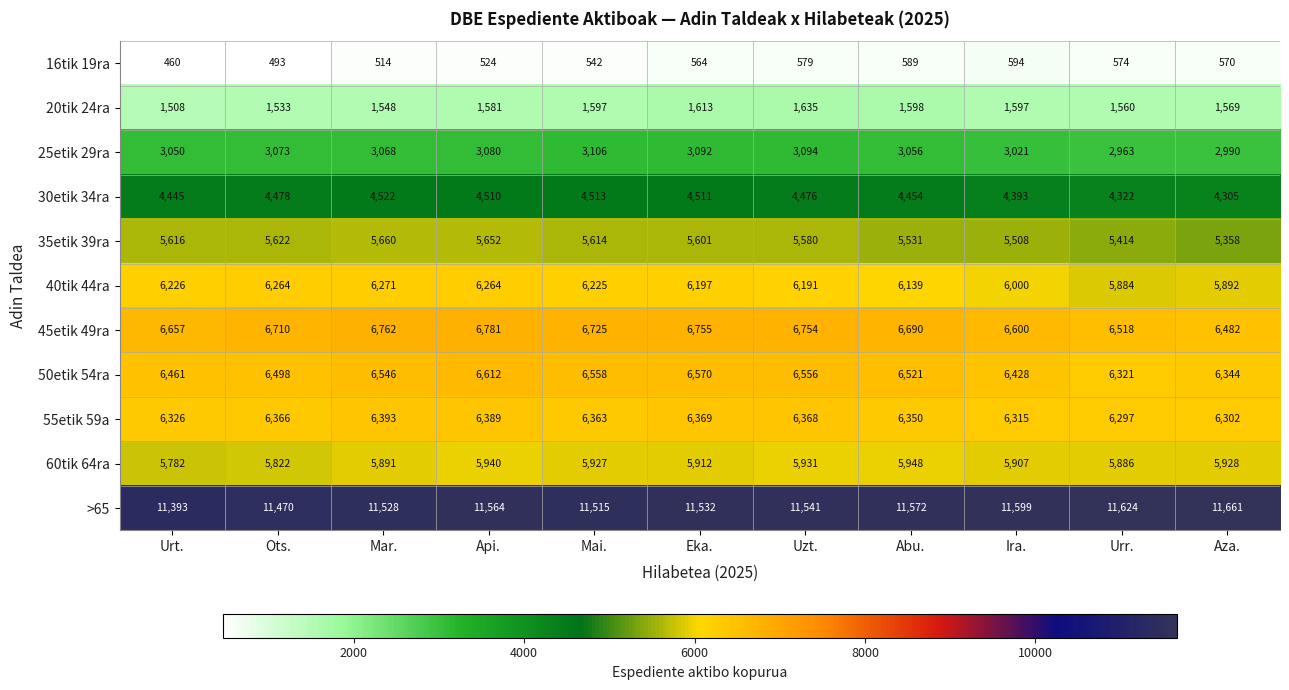

What is the difference between the maximum and minimum values in the 45etik 49ra series?

299